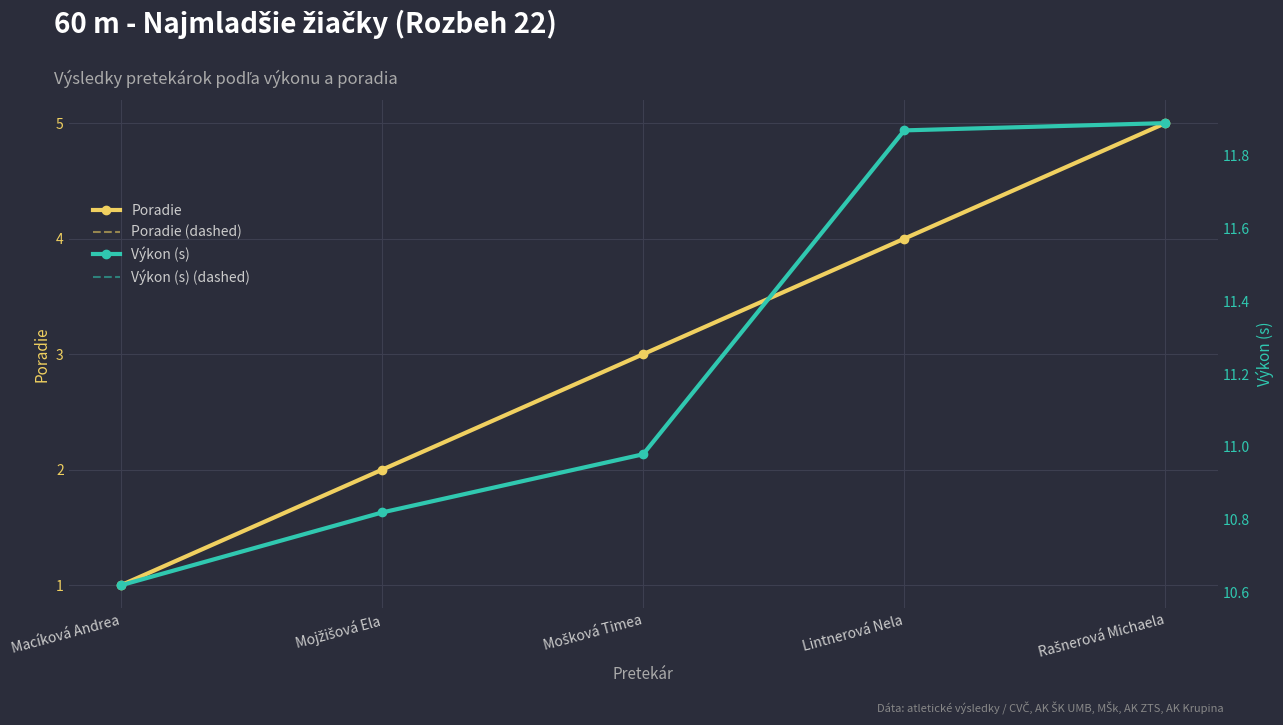

Which category has the highest value across all series?

Rašnerová Michaela